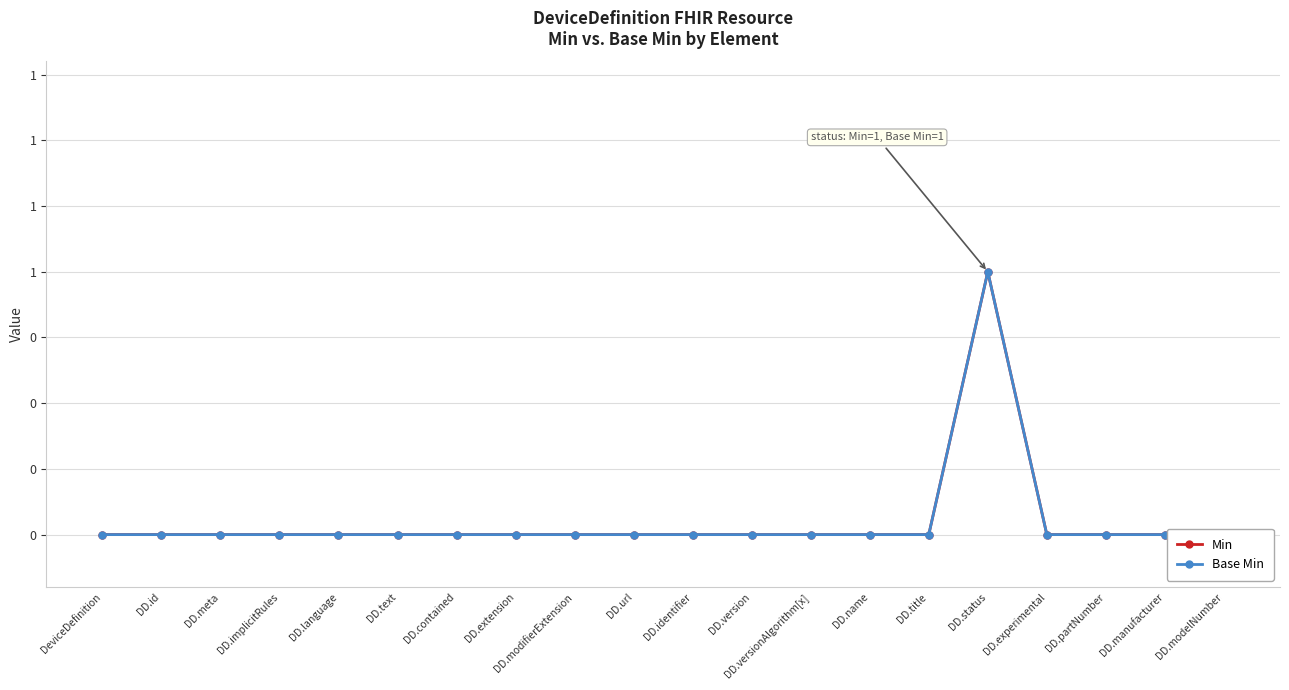

True or false: Min and Base Min intersect in this chart.

False